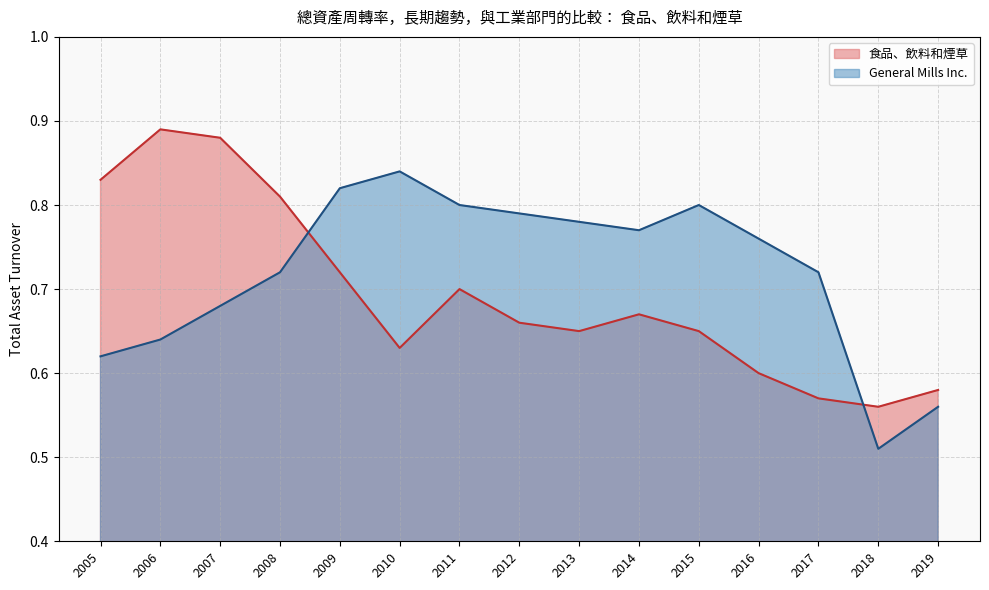

What is the sum of all General Mills Inc. values?

10.8